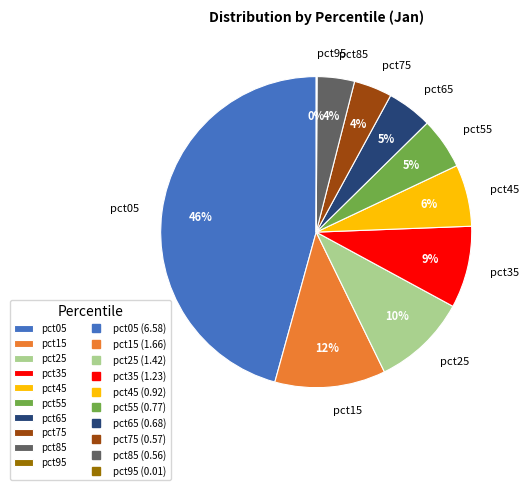

To the nearest percent, what is the average slice percentage?

10%